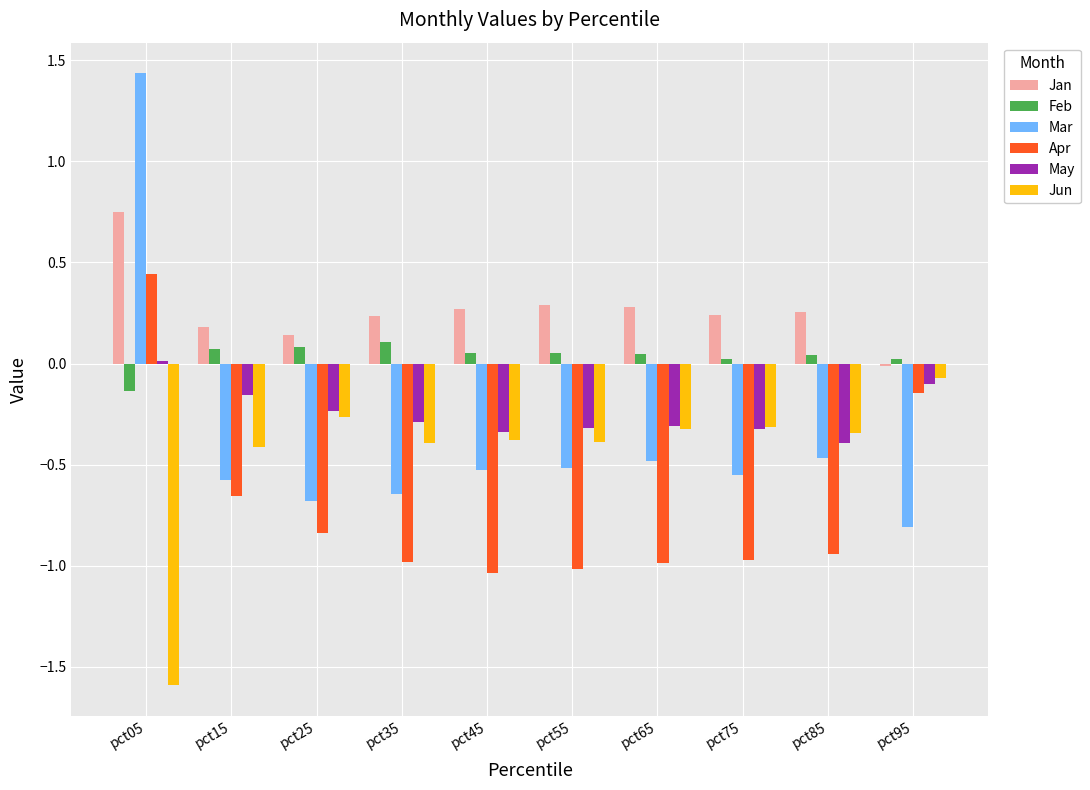

How many positive values does the Mar series have?

1